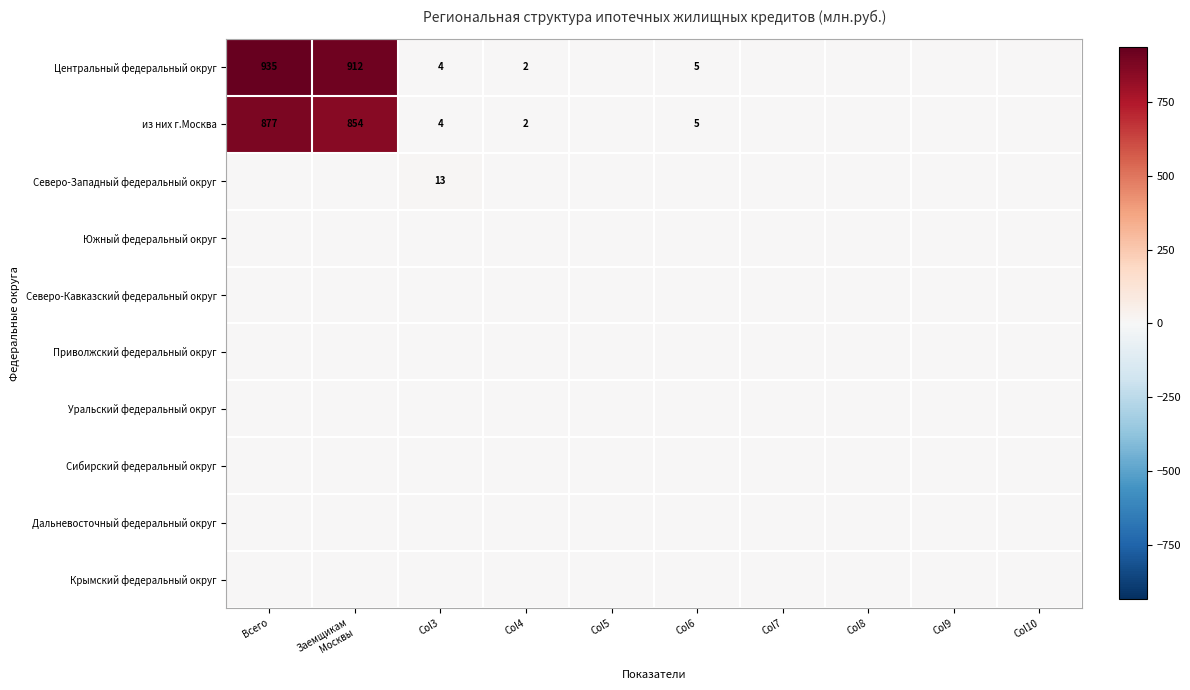

Rank the categories by Северо-Кавказский федеральный округ value from lowest to highest.

Всего, Заемщикам Москвы, Col3, Col4, Col5, Col6, Col7, Col8, Col9, Col10